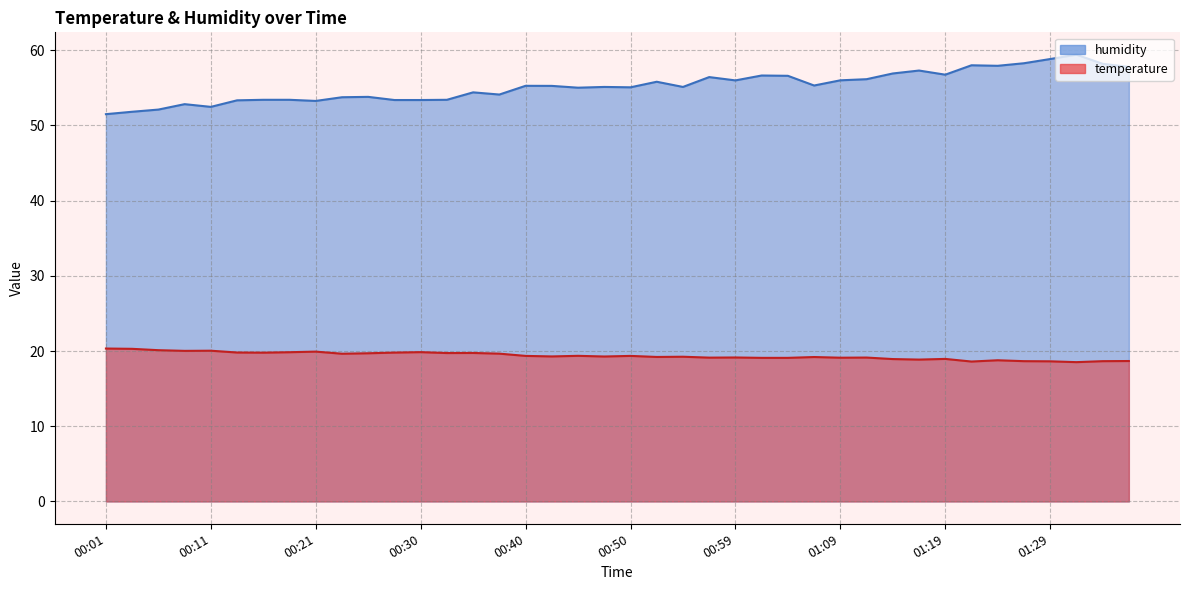

What is the average value of the temperature series?

19.4